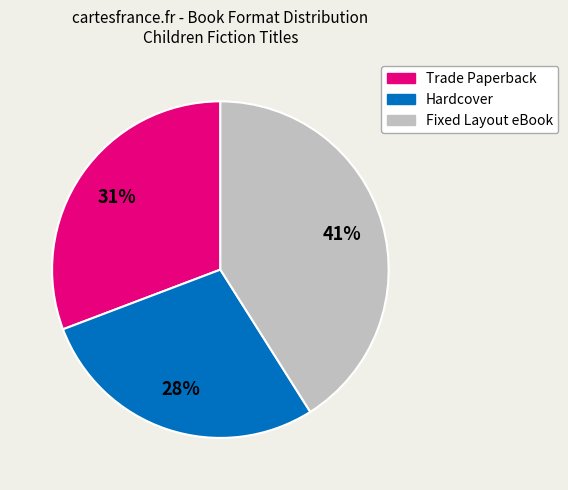

How many slices are in this pie chart?

3